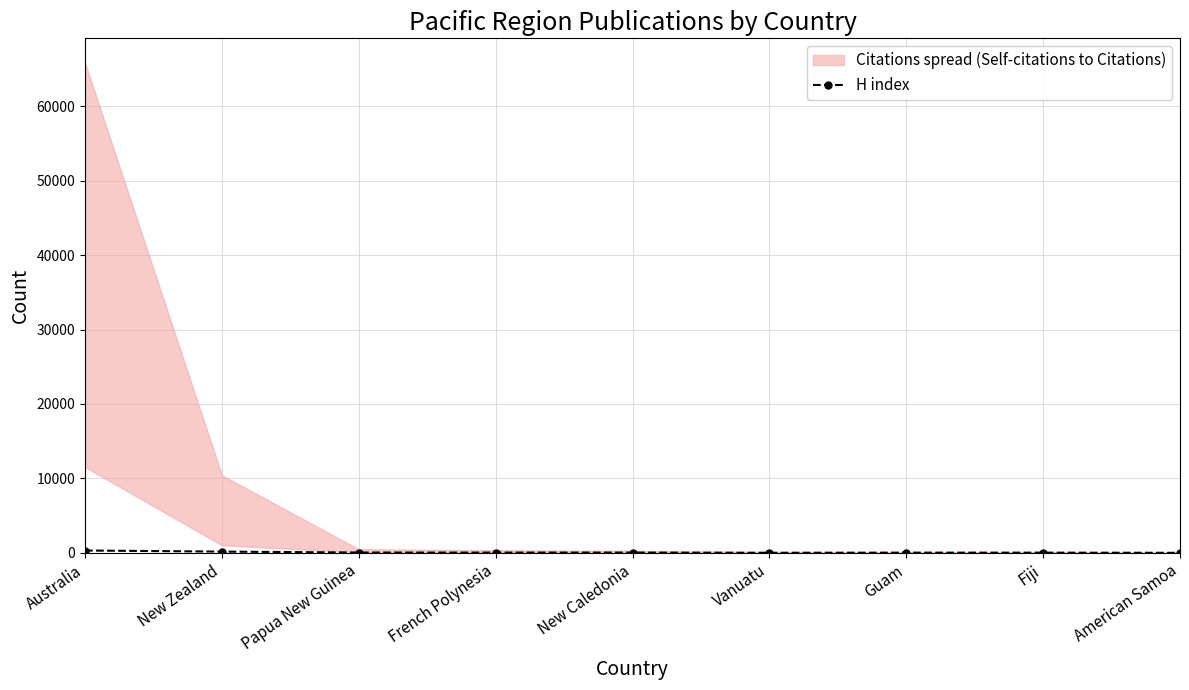

List the labels in order of value, smallest first.

American Samoa, Vanuatu, Fiji, Guam, French Polynesia, New Caledonia, Papua New Guinea, New Zealand, Australia